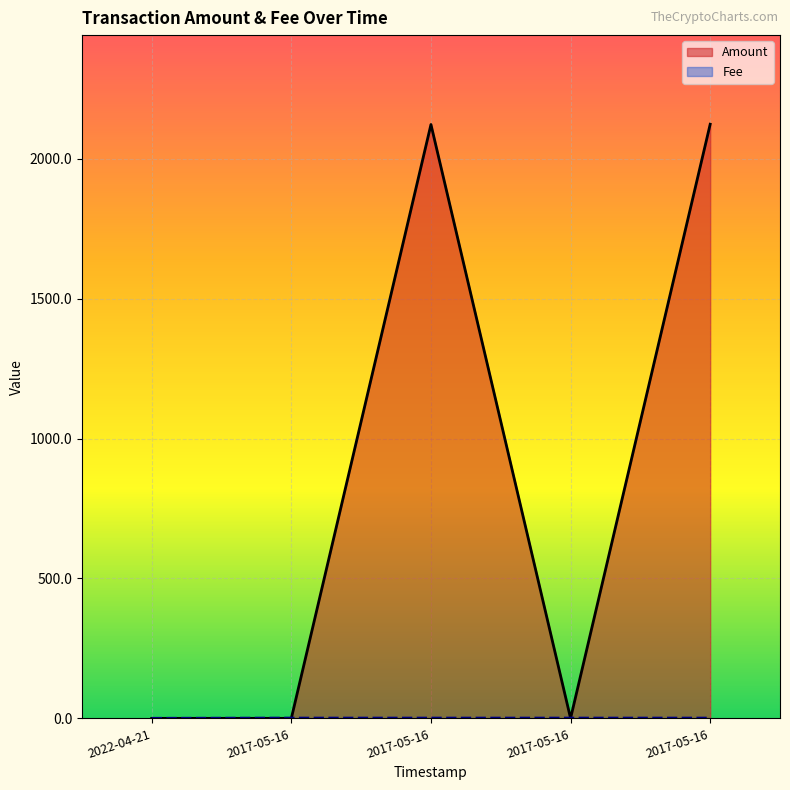

Reading left to right, transcribe all the data shown in this chart.

Amount: 2022-04-21=0.0	2017-05-16=0.0	2017-05-16=2122.8	2017-05-16=0.0	2017-05-16=2123.8
Fee: 2022-04-21=0.1	2017-05-16=1.0	2017-05-16=1.0	2017-05-16=1.0	2017-05-16=1.0